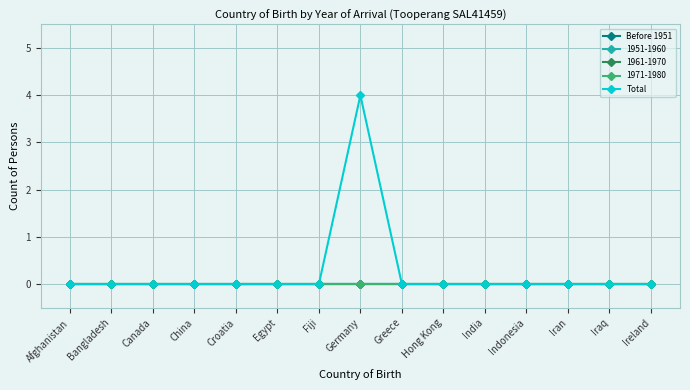

Which has a higher value, Iraq or Fiji?

Iraq